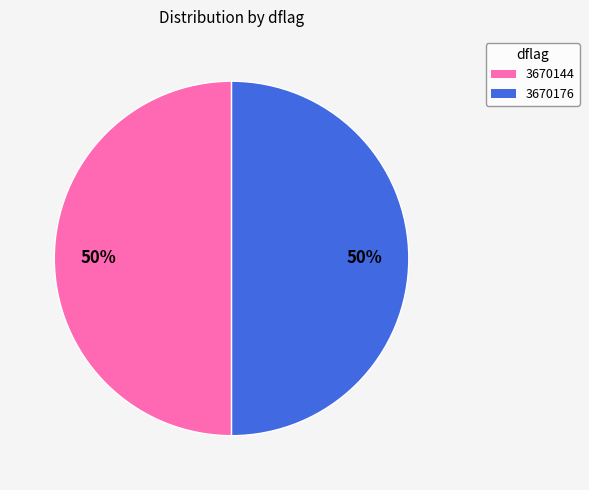

To the nearest percent, what is the combined percentage of 3670144 and 3670176?

100%